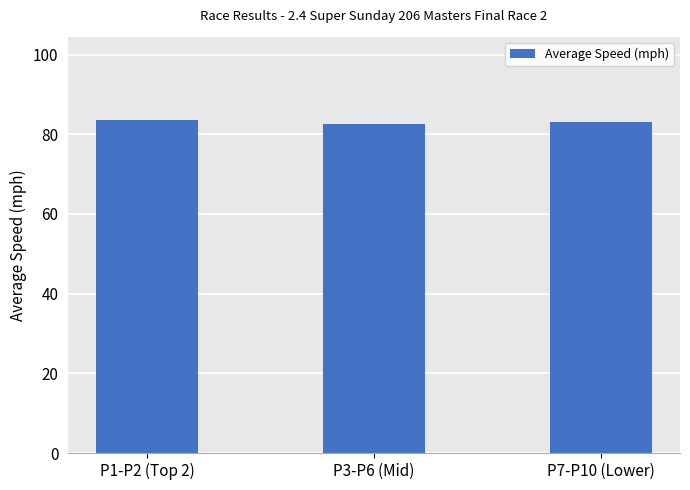

What is the difference between the values at P1-P2 (Top 2) and P7-P10 (Lower)?

0.4